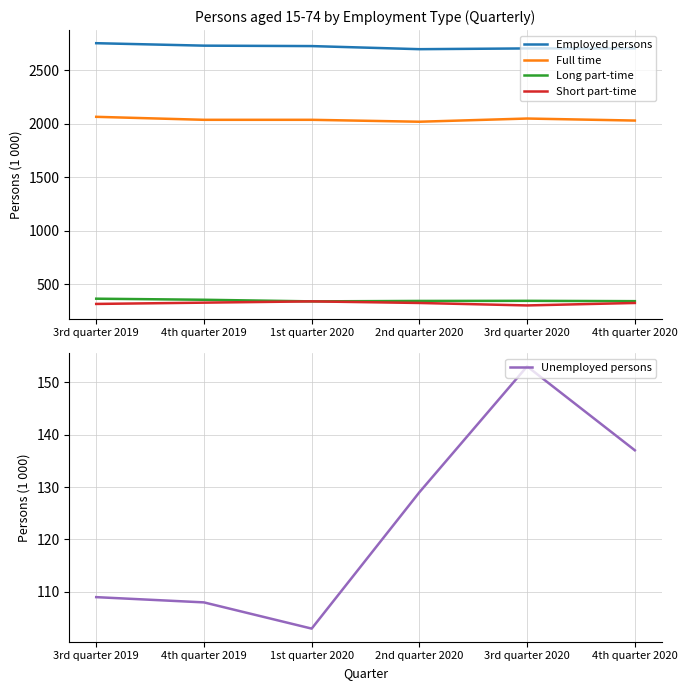

True or false: Long part-time and Employed persons intersect in this chart.

False